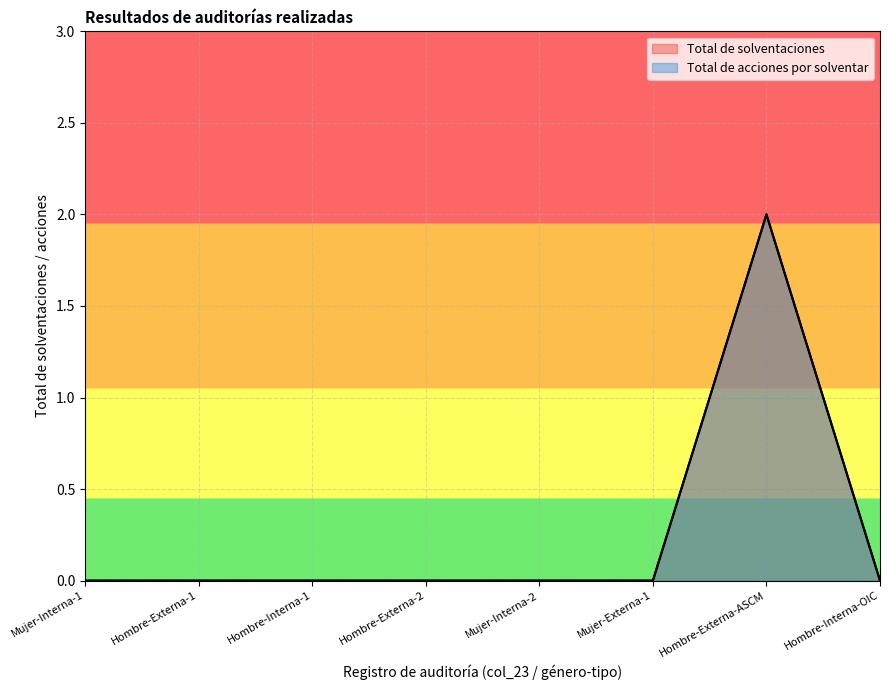

What is the maximum value for Total de solventaciones?

2